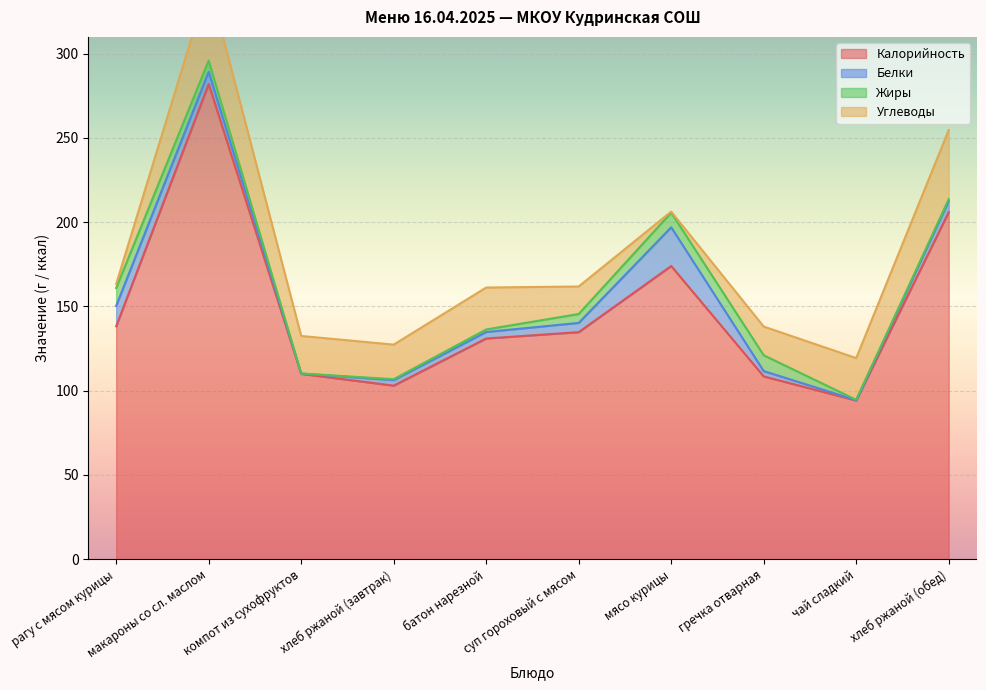

Count the number of categories in the chart.

10